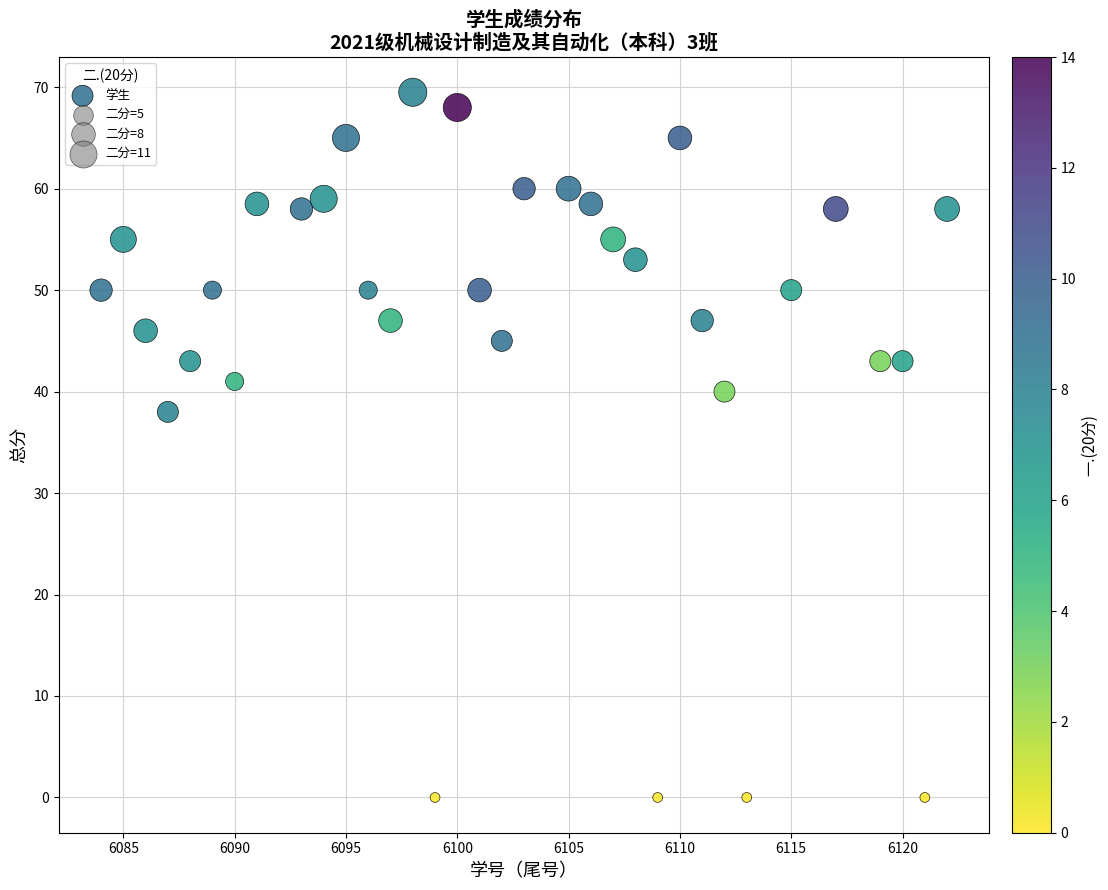

What Y value in the scatter plot is closest to 34?

38.0